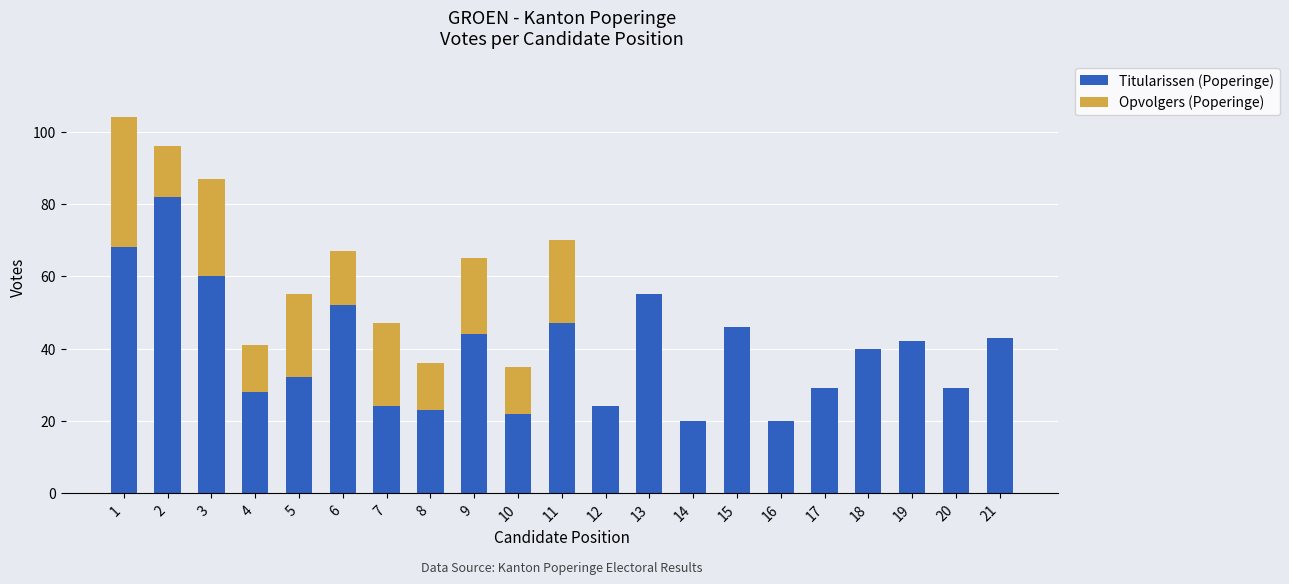

What is the total value across all series at 6?

67